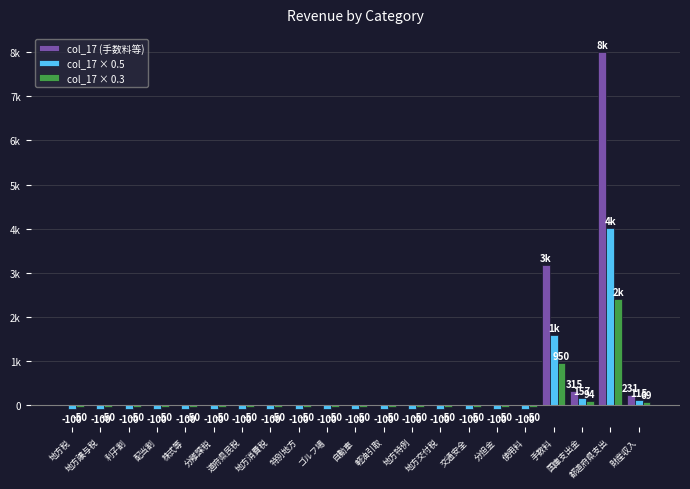

At which category is the sum across all series the highest?

都道府県支出